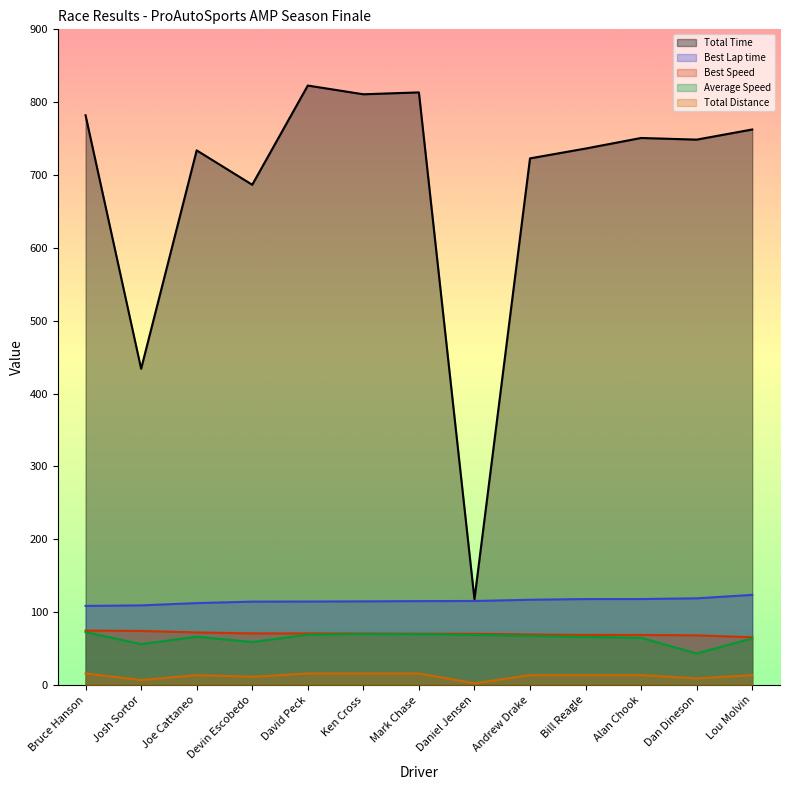

Reading left to right, transcribe all the data shown in this chart.

Total Time: 782.0	434.1	733.8	686.7	822.8	810.9	813.4	117.8	722.9	736.4	750.9	748.6	762.5
Best Lap time: 108.5	109.2	112.4	114.4	114.5	114.7	115.1	115.3	116.9	117.9	117.9	118.9	123.7
Best Speed: 74.6	74.2	72.1	70.8	70.7	70.6	70.4	70.3	69.3	68.7	68.7	68.1	65.5
Average Speed: 72.5	56.0	66.2	59.0	68.9	69.9	69.7	68.8	67.2	66.0	64.7	43.3	63.7
Total Distance: 15.8	6.8	13.5	11.2	15.8	15.8	15.8	2.2	13.5	13.5	13.5	9.0	13.5